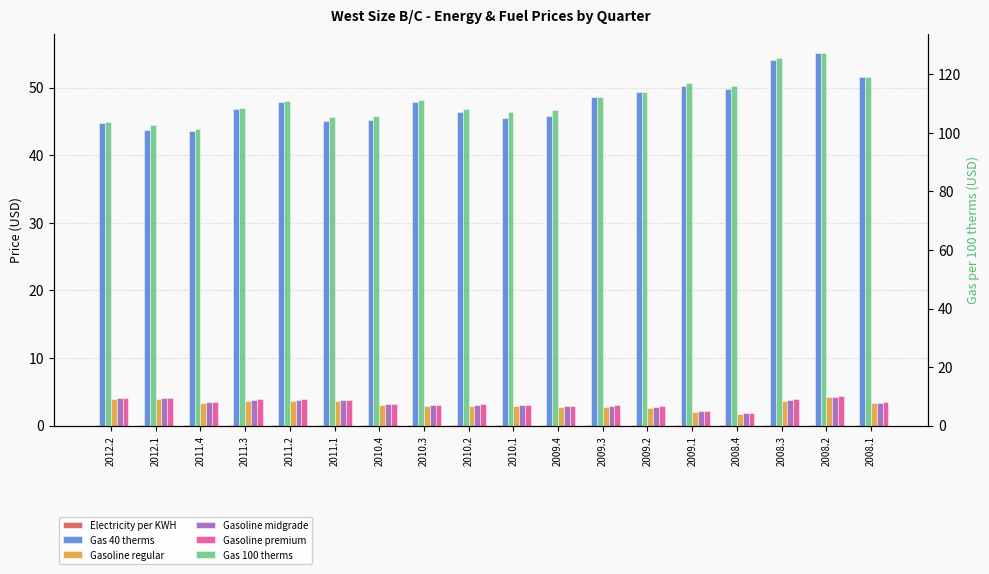

How many bars are there in total?

108